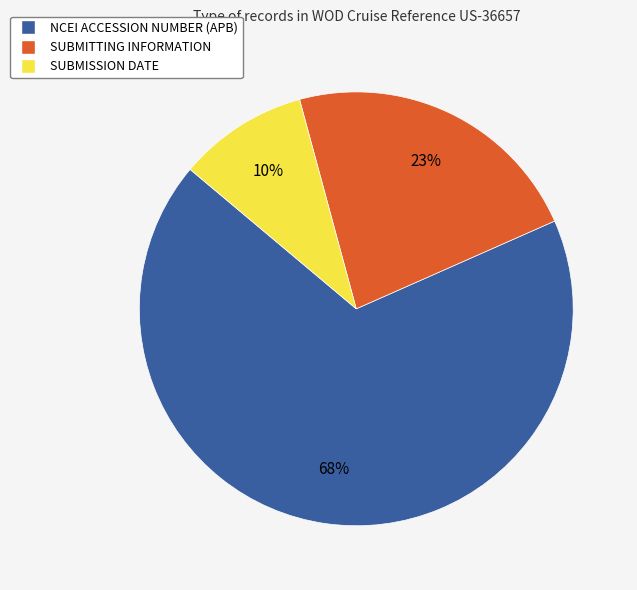

Combined, do SUBMISSION DATE and SUBMITTING INFORMATION account for over 50%?

No